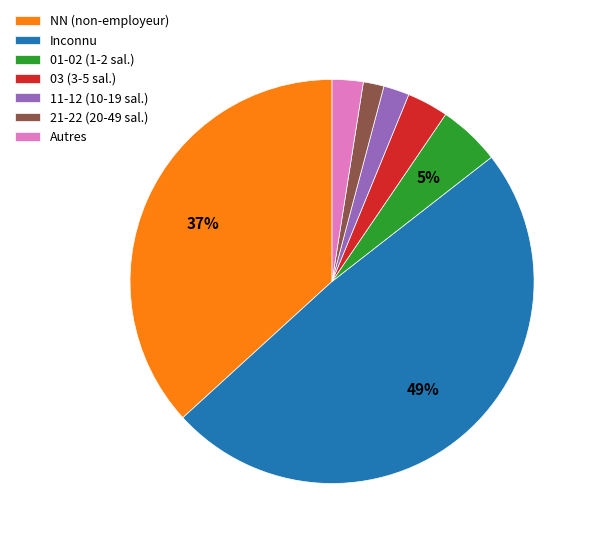

Is there any slice that represents more than half of the pie?

No